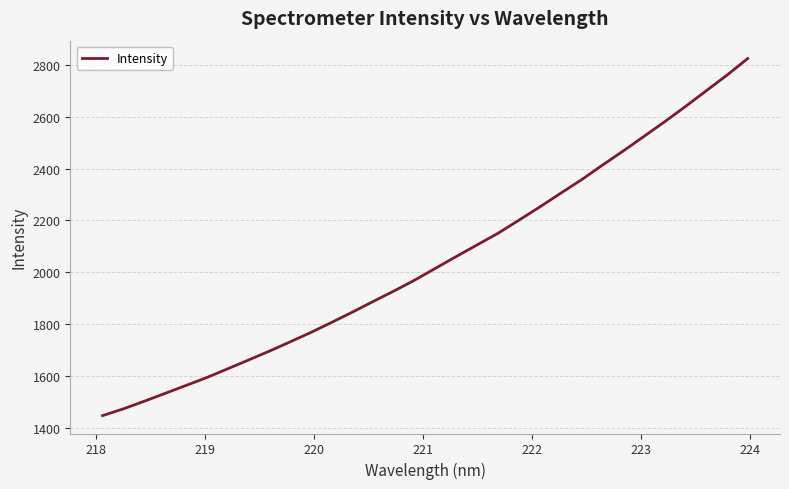

Does the chart have visible grid lines?

Yes